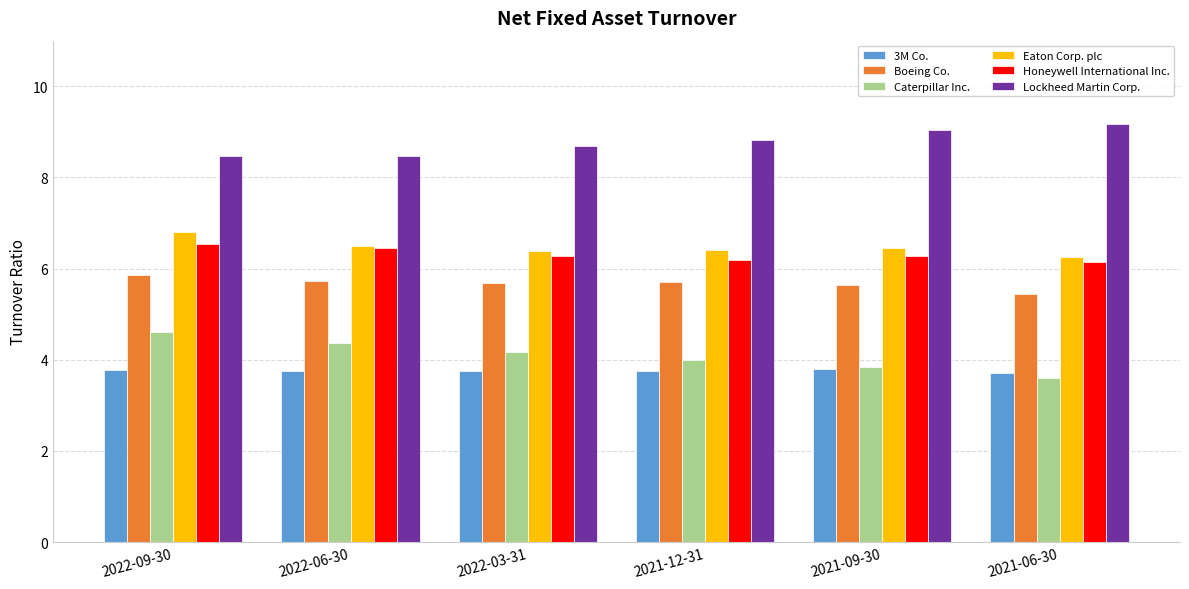

At how many categories does at least one series exceed 6?

6